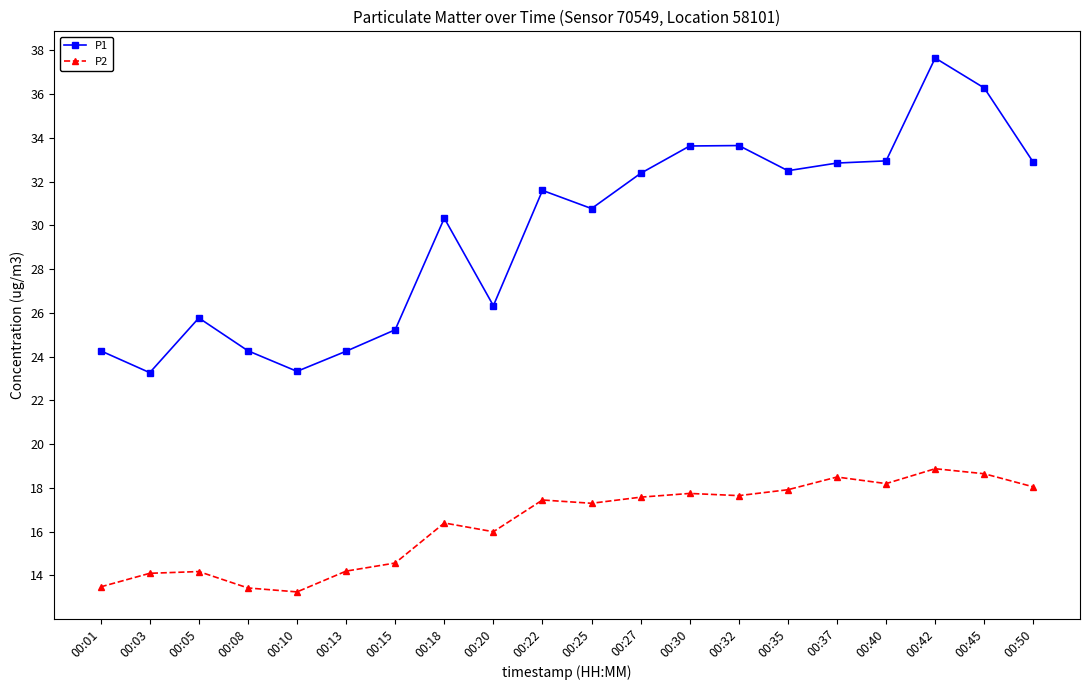

Where does the P1 series first go above 31?

00:22